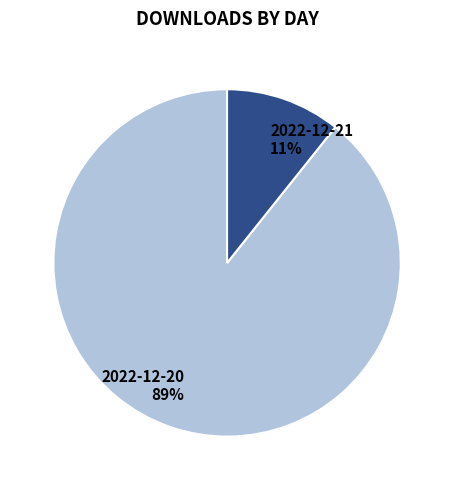

Do 2022-12-20 and 2022-12-21 together represent more than half of the pie?

Yes